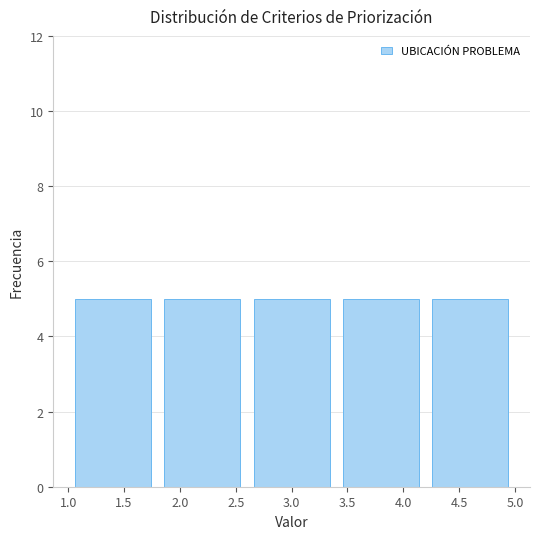

Reading left to right, transcribe this chart: for each bar, give the range it covers on the x-axis and its height. The values are not printed on the chart, so give them approximately, as read against the axis.

1.0 to 1.8: 5
1.8 to 2.6: 5
2.6 to 3.4: 5
3.4 to 4.2: 5
4.2 to 5.0: 5